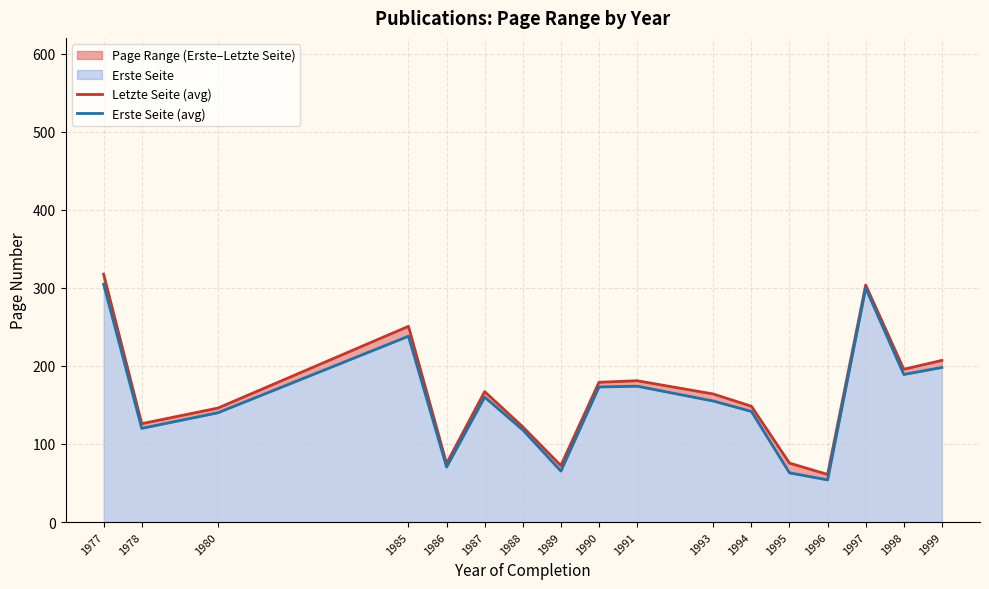

True or false: Letzte Seite (avg) has a value of 65.3 at 1978.

False